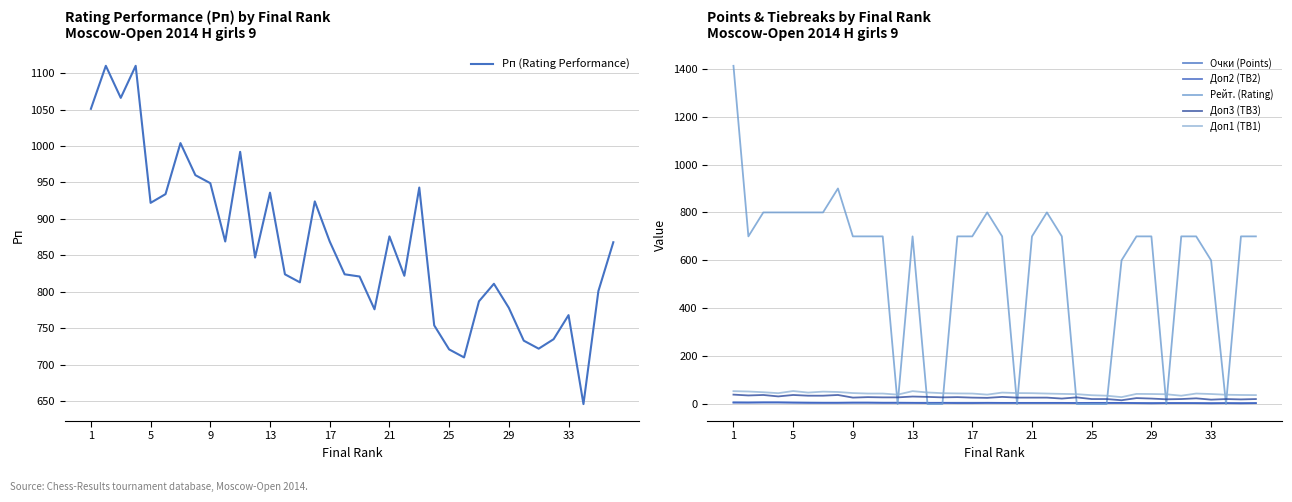

What is the lowest value of the Рп (Rating Performance) series?

646